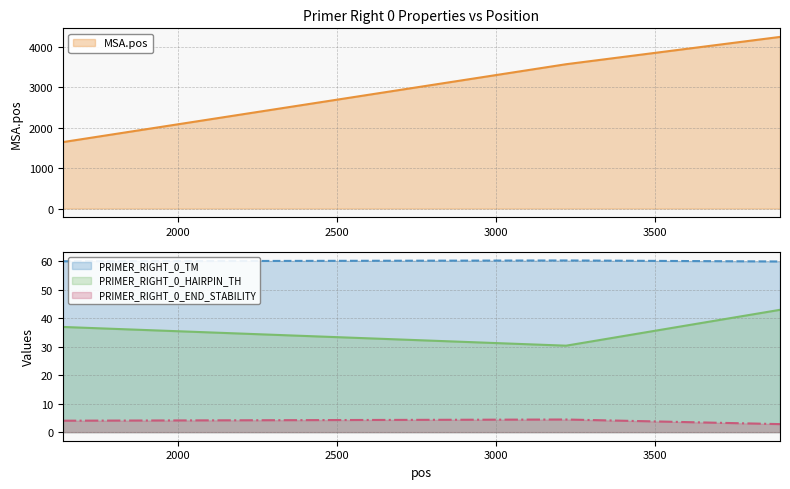

Is it true that PRIMER_RIGHT_0_HAIRPIN_TH equals 30.4 at 3221?

True